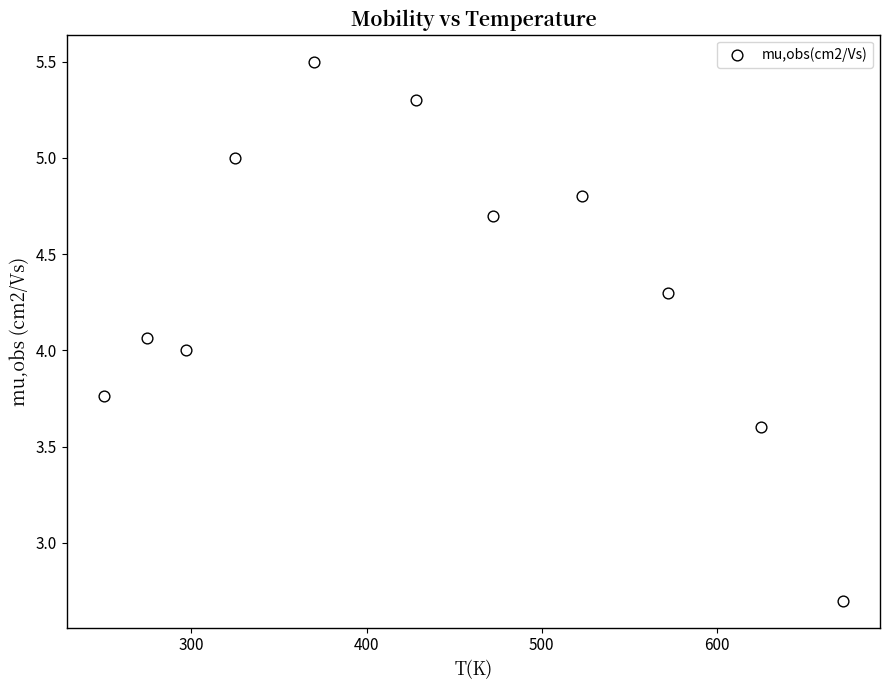

What is the range of X values (max minus min)?

422.1